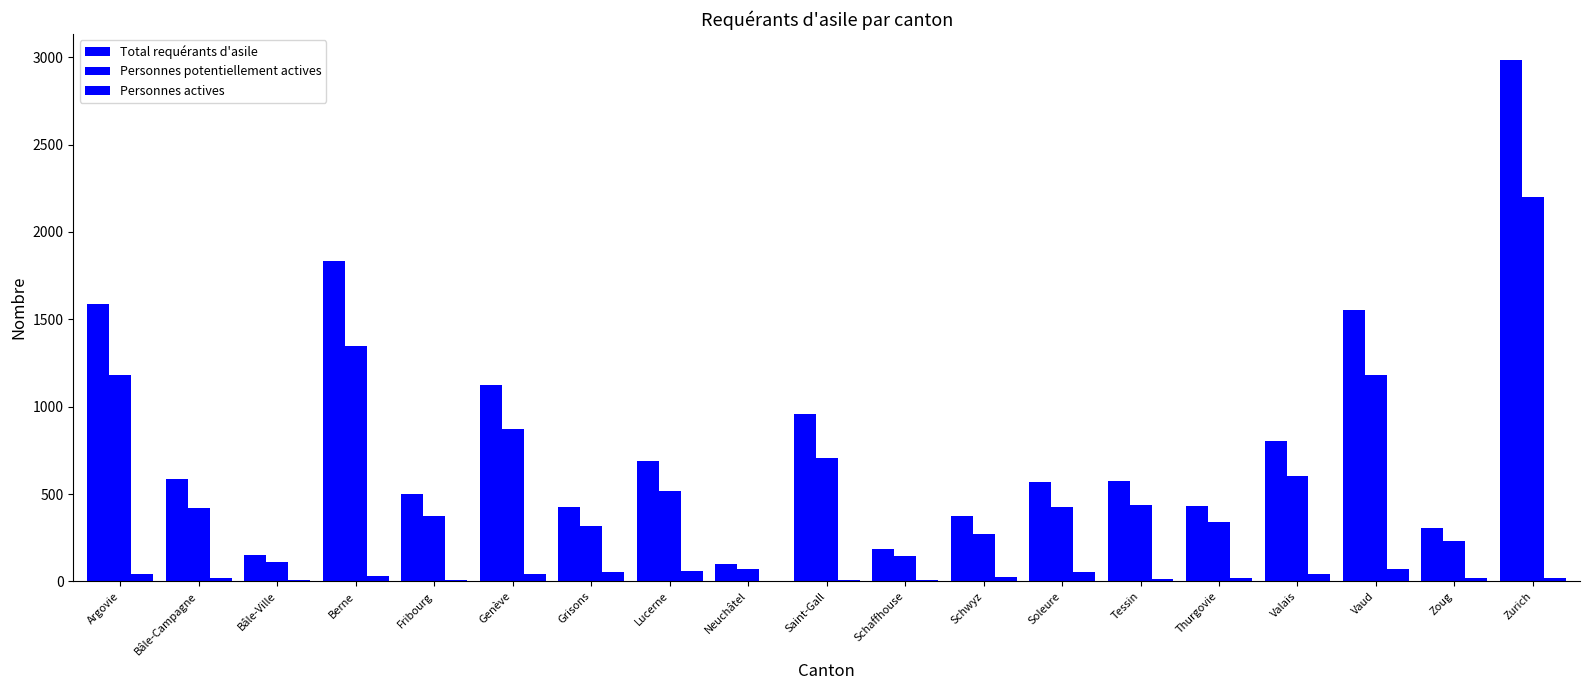

Is the value of Personnes actives at Thurgovie greater than the value of Personnes potentiellement actives at Thurgovie?

No